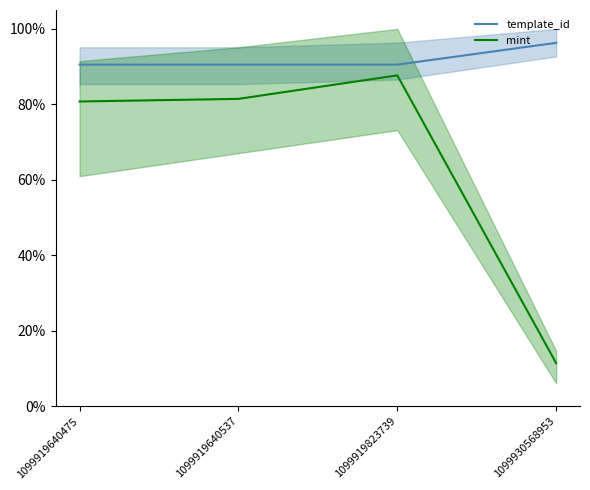

What is the value of the template_id point at the 1st from the left?

0.9